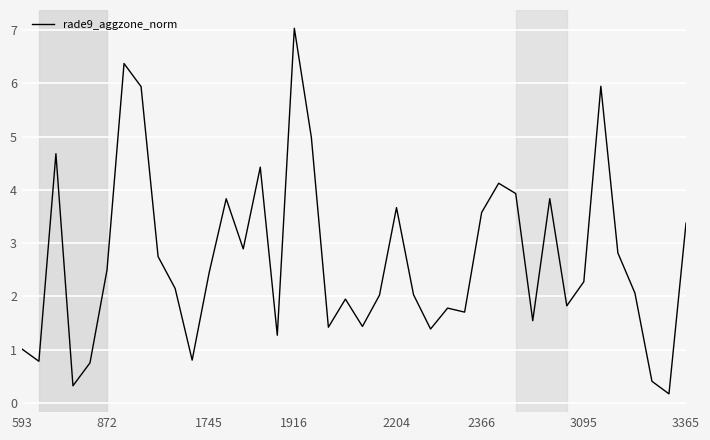

True or false: there are more than 0 points higher than both neighbors.

True